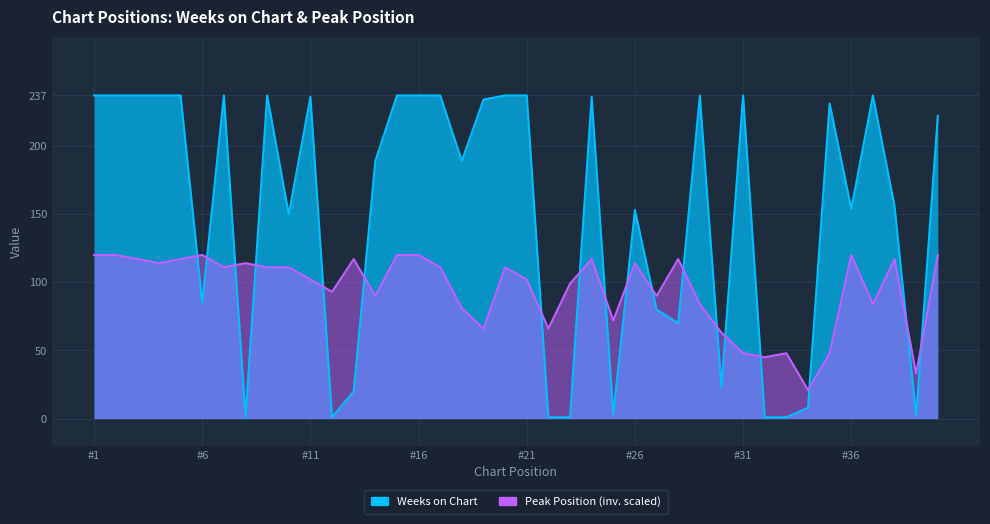

Reading right to left, list all the values displayed in this chart.

Weeks on Chart: 222	2	156	237	154	231	8	1	1	237	23	237	70	80	153	3	236	1	1	237	237	234	189	237	237	237	189	20	1	236	150	237	1	237	85	237	237	237	237	237
Peak Position: 120	33	117	84	120	48	21	48	45	48	63	84	117	90	114	72	117	99	66	102	111	66	81	111	120	120	90	117	93	102	111	111	114	111	120	117	114	117	120	120